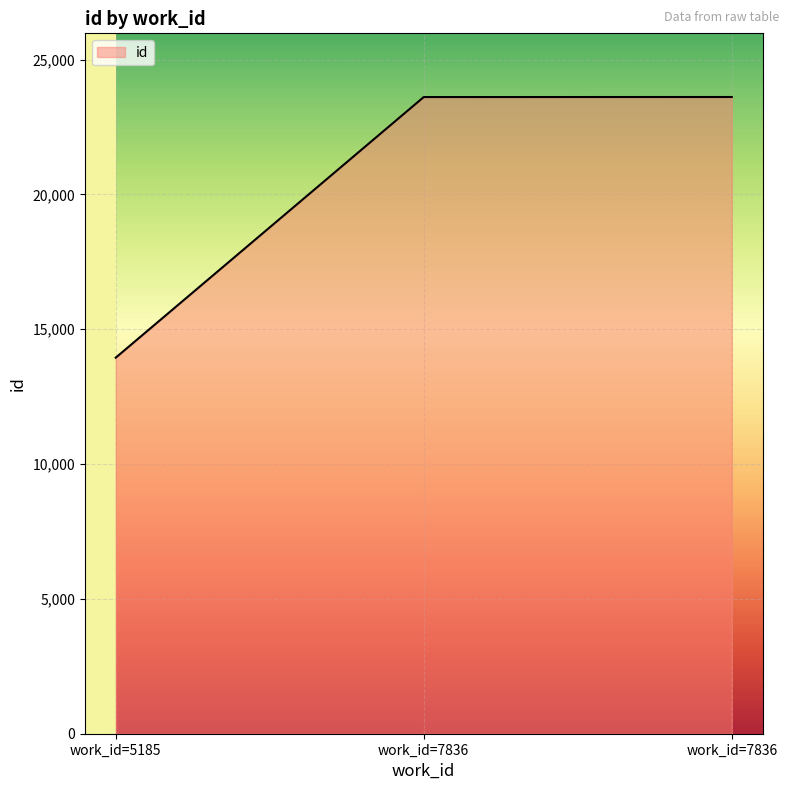

What is the sum of all values?

61169